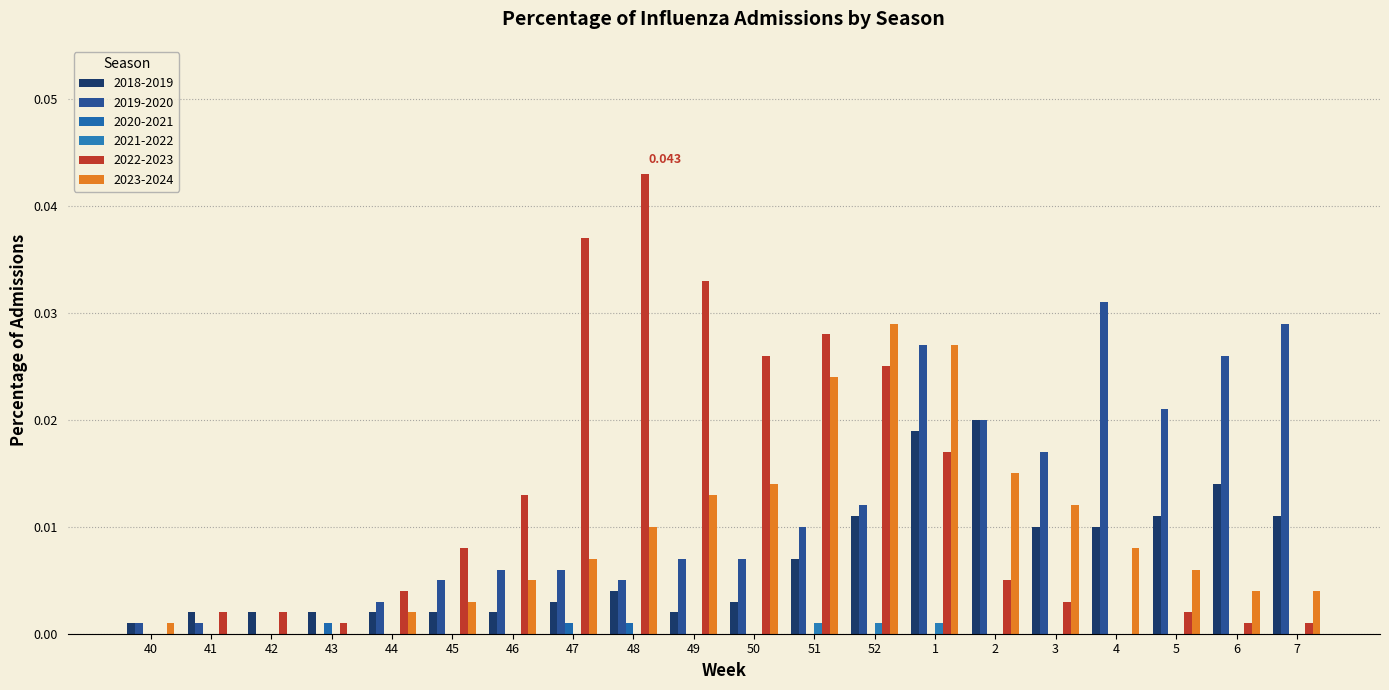

Which series has the widest spread of values?

2022-2023